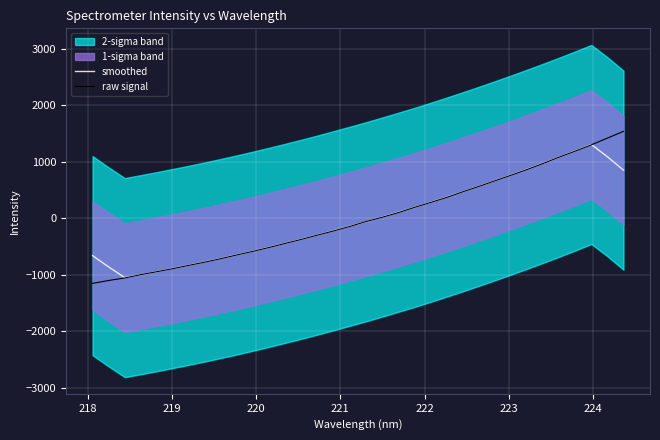

True or false: smoothed and raw signal intersect in this chart.

True